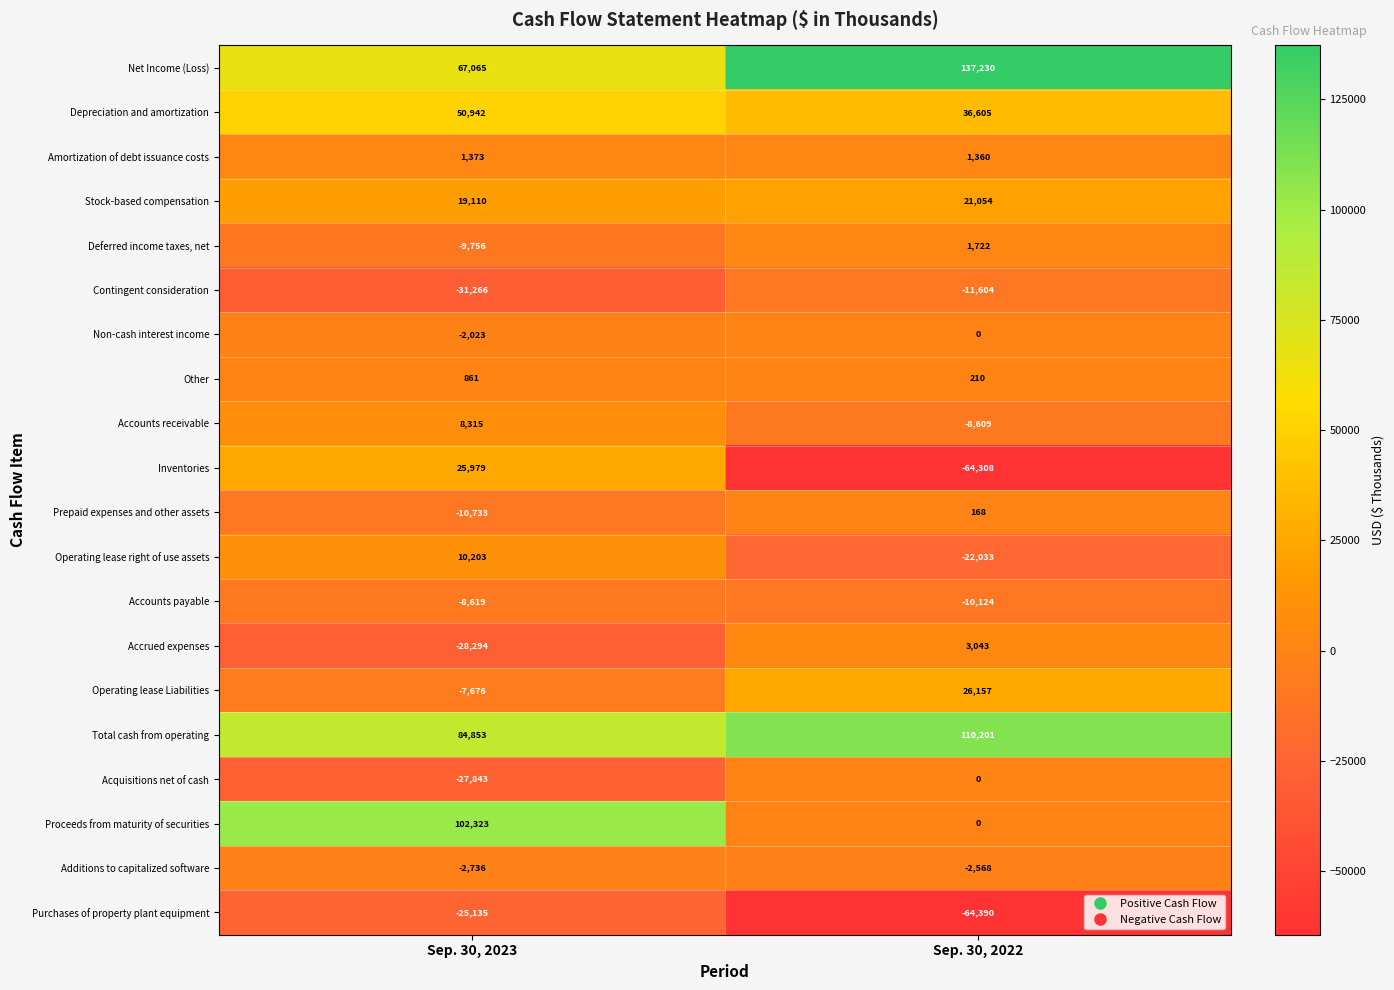

What is the greatest value displayed?

137230